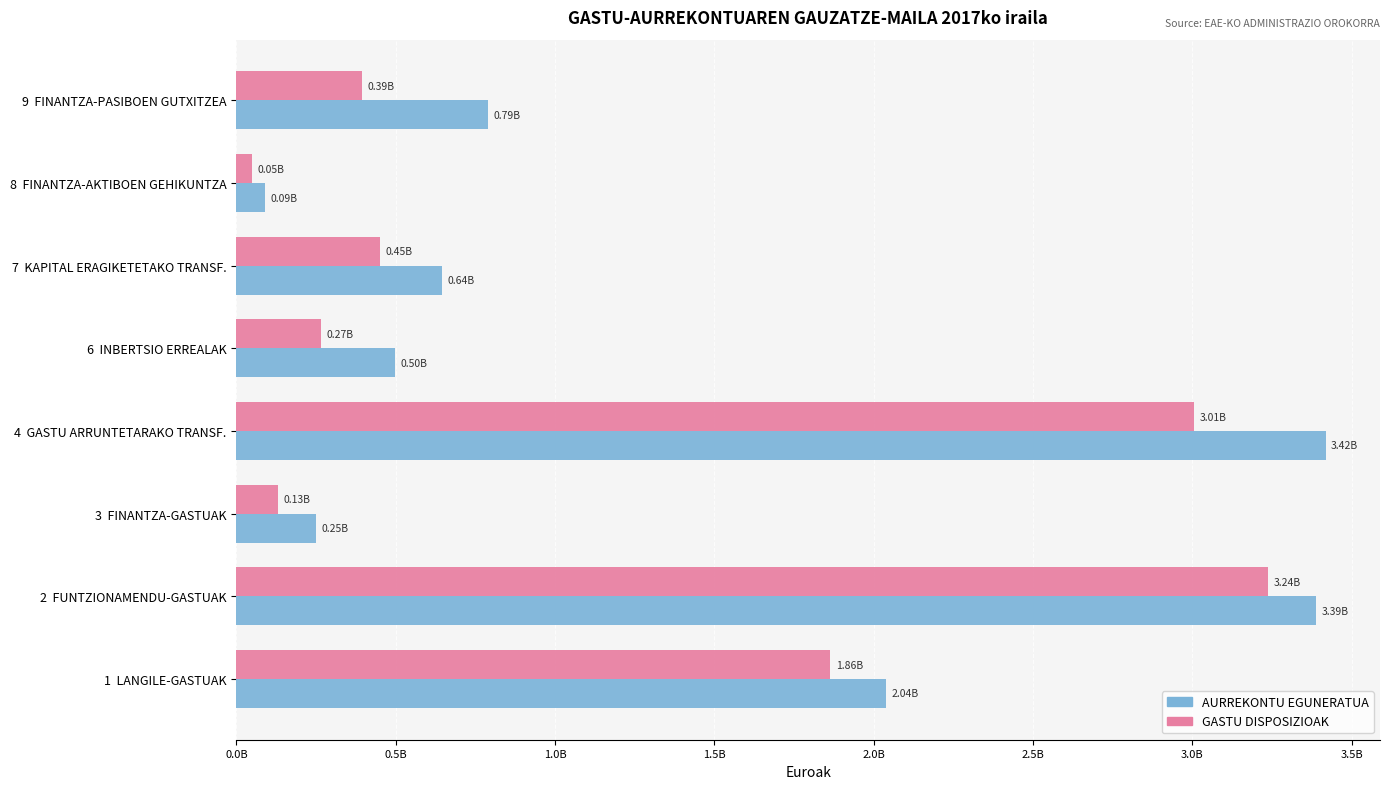

What is the difference between the second highest and second lowest values in the AURREKONTU EGUNERATUA series?

3139770924.4